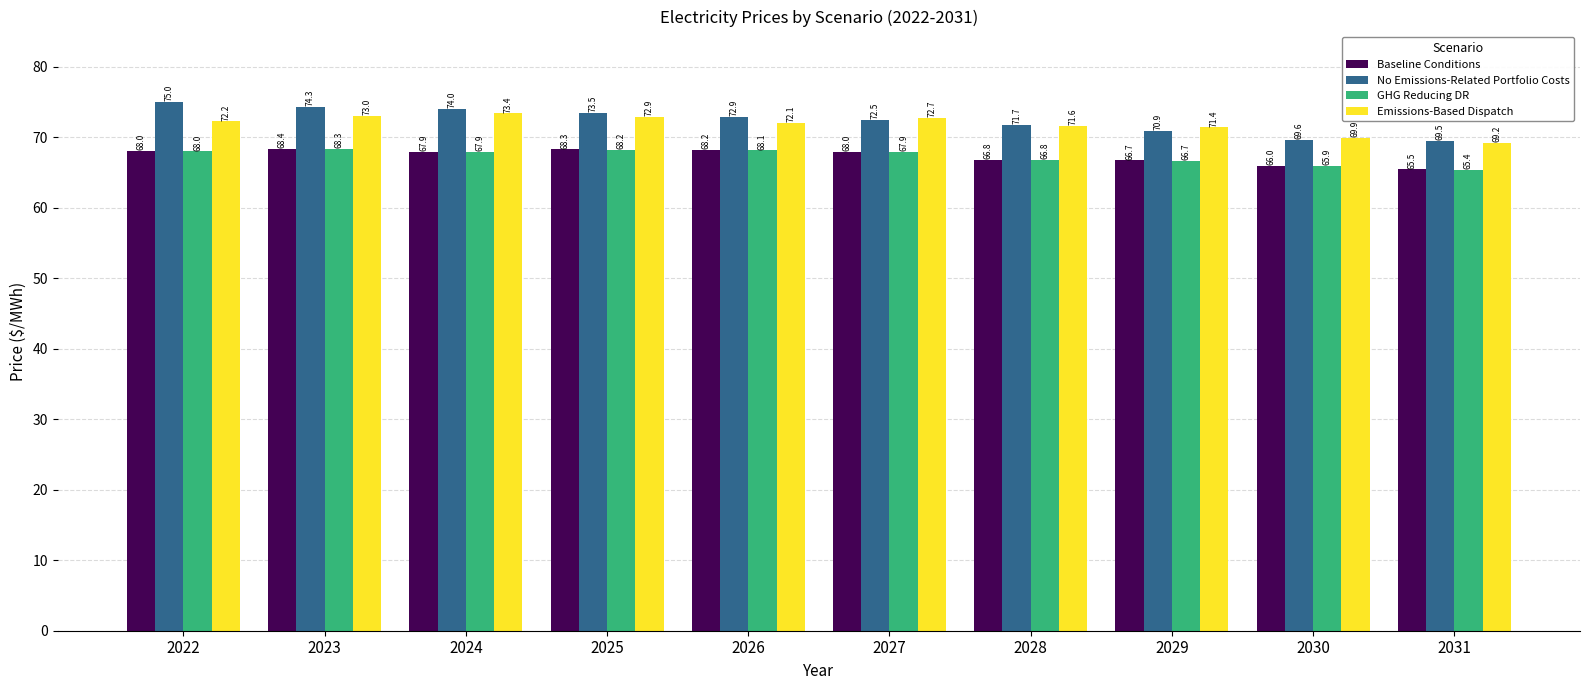

Which series has the largest range (max minus min)?

No Emissions-Related Portfolio Costs